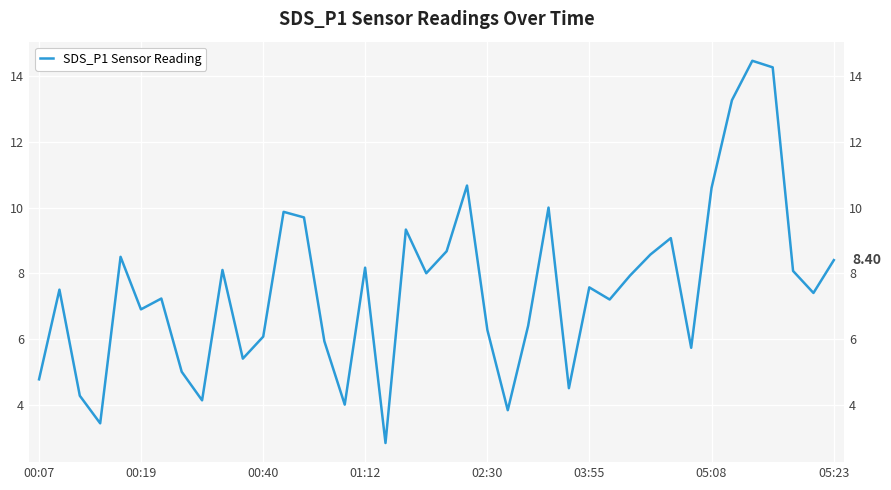

How many categories are shown in the chart?

40